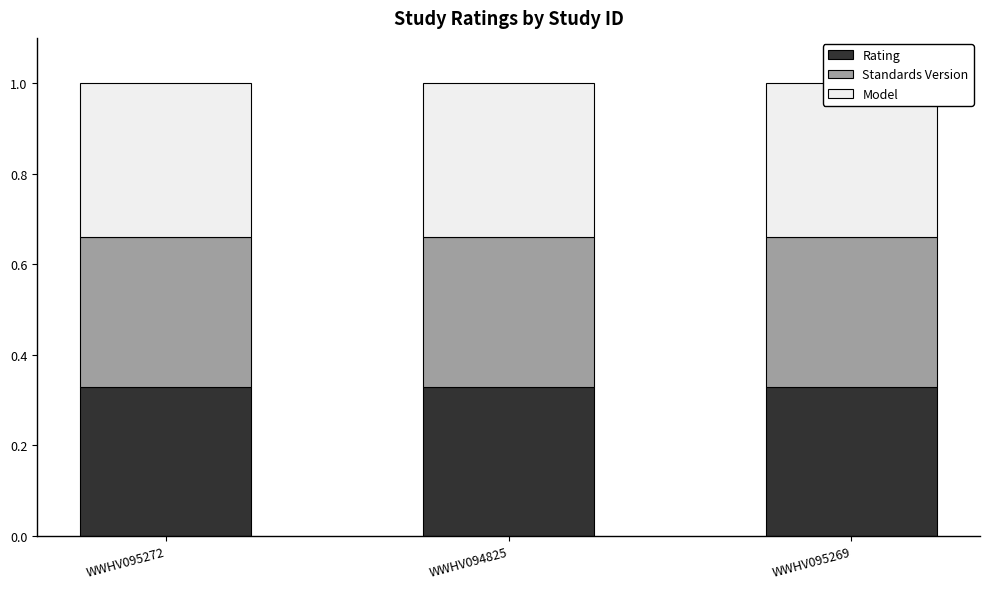

What is the minimum value shown in the chart?

0.3